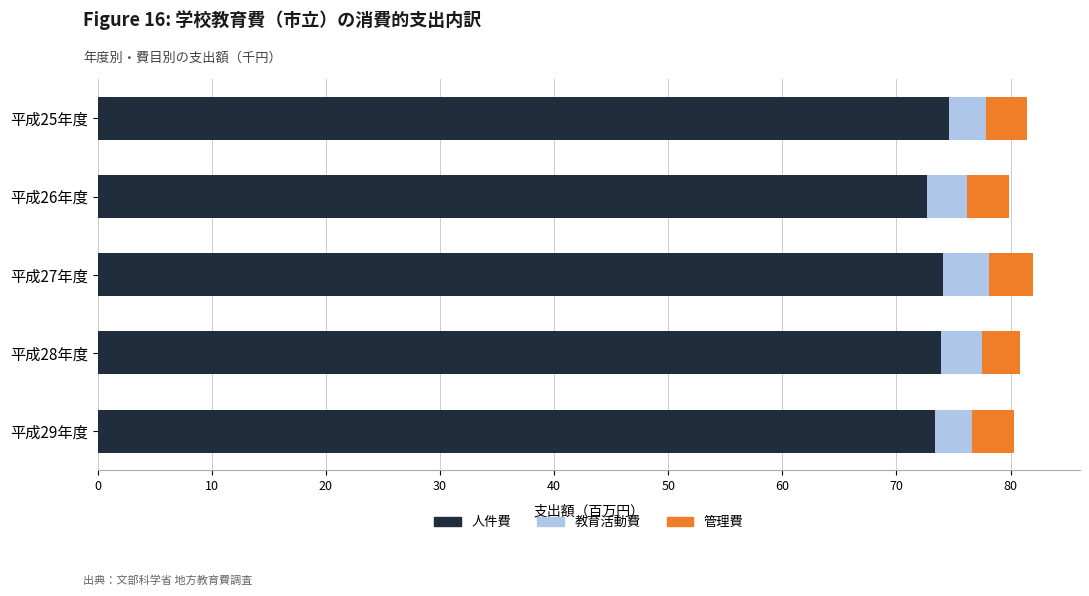

What is the lowest value of the 人件費 series?

72.6